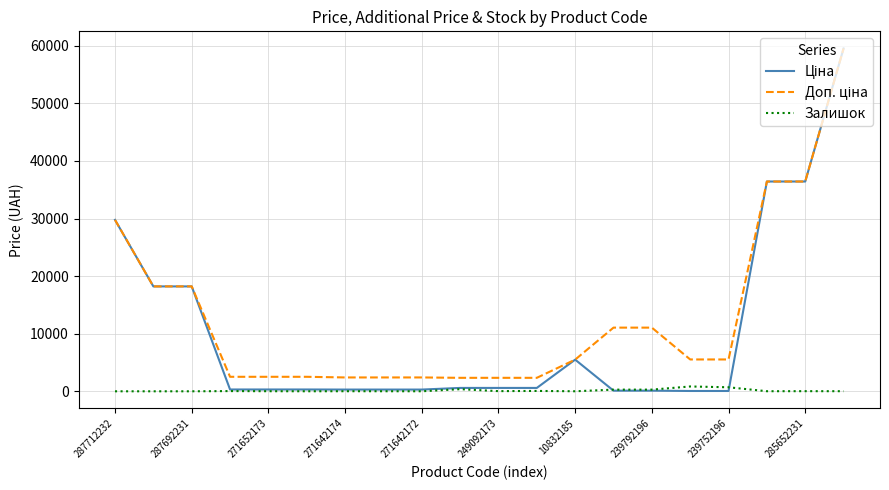

What is the maximum value shown in the chart?

59523.0